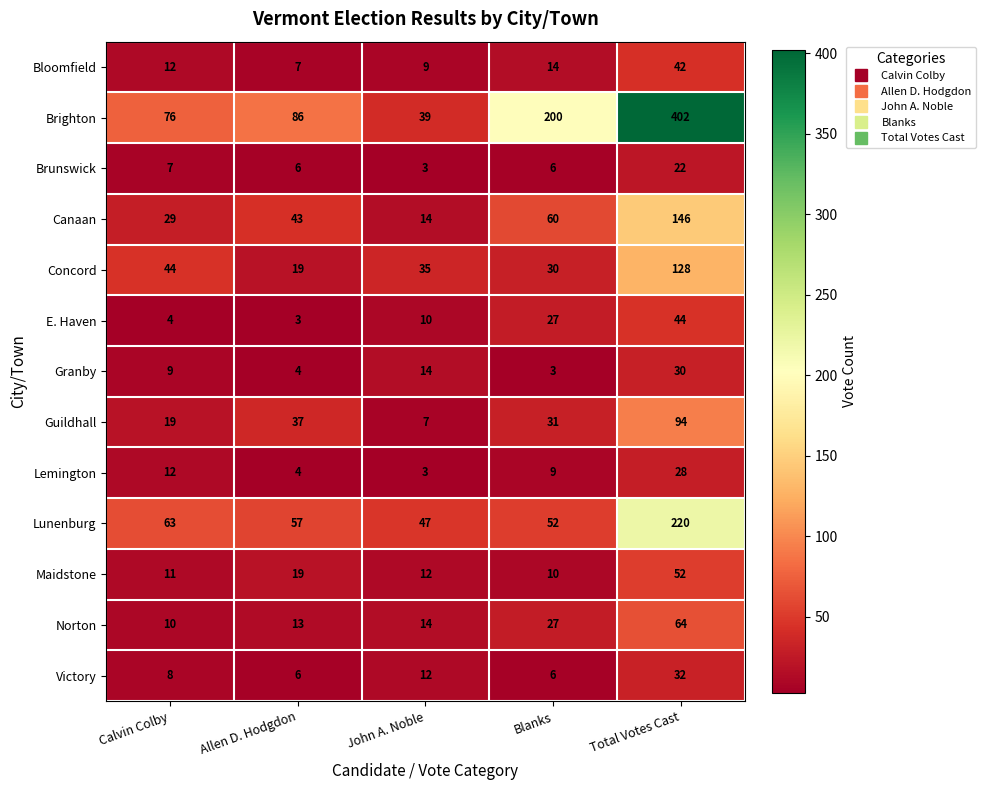

What is the sum of all Canaan values?

292